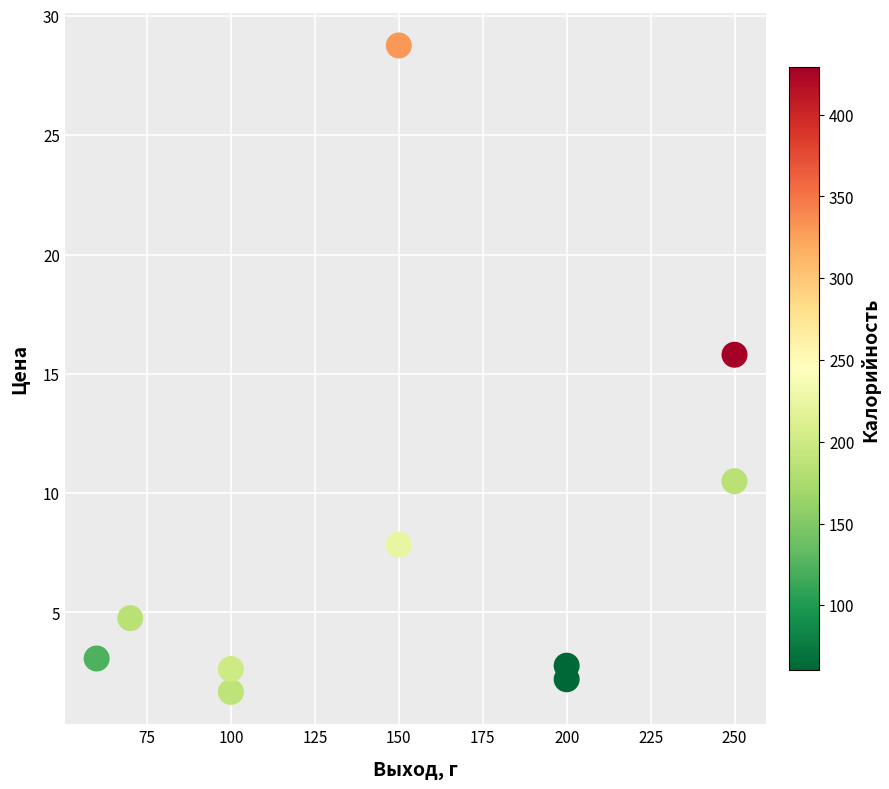

What is the range of X values (max minus min)?

190.0